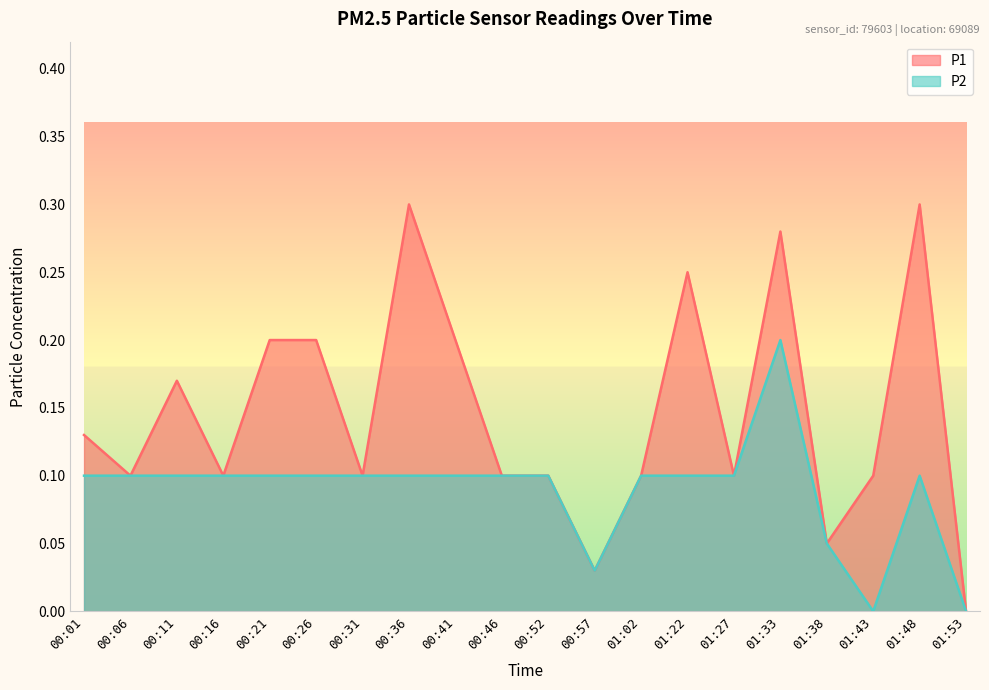

At which category does P1 reach its first local valley?

00:06